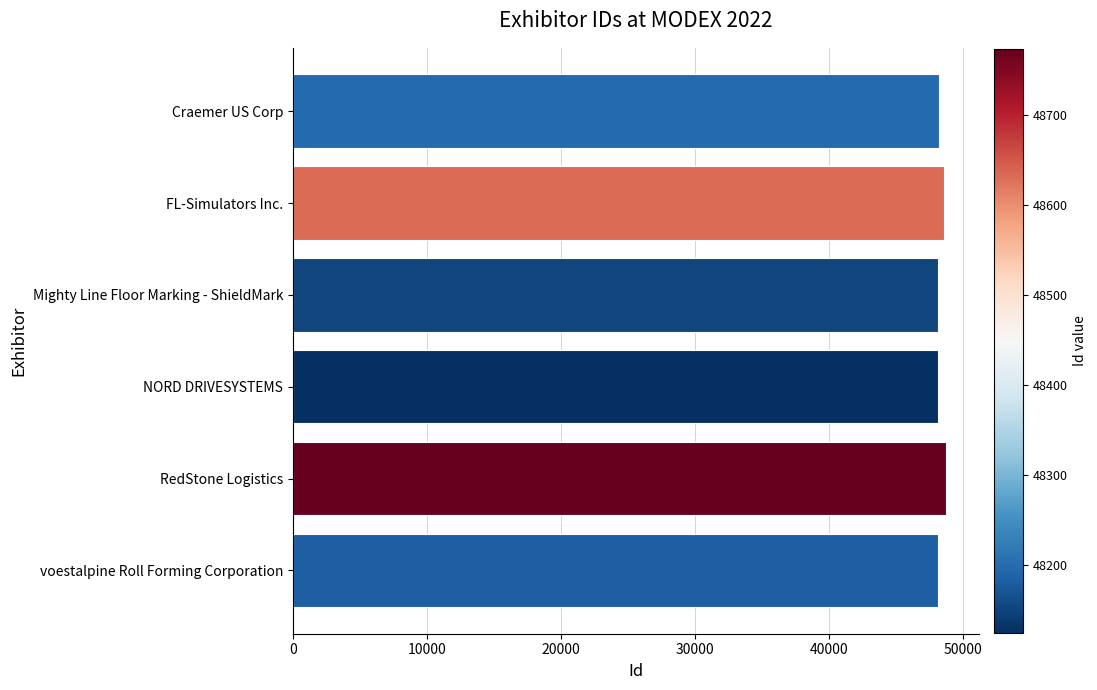

How many bars are there in total?

6